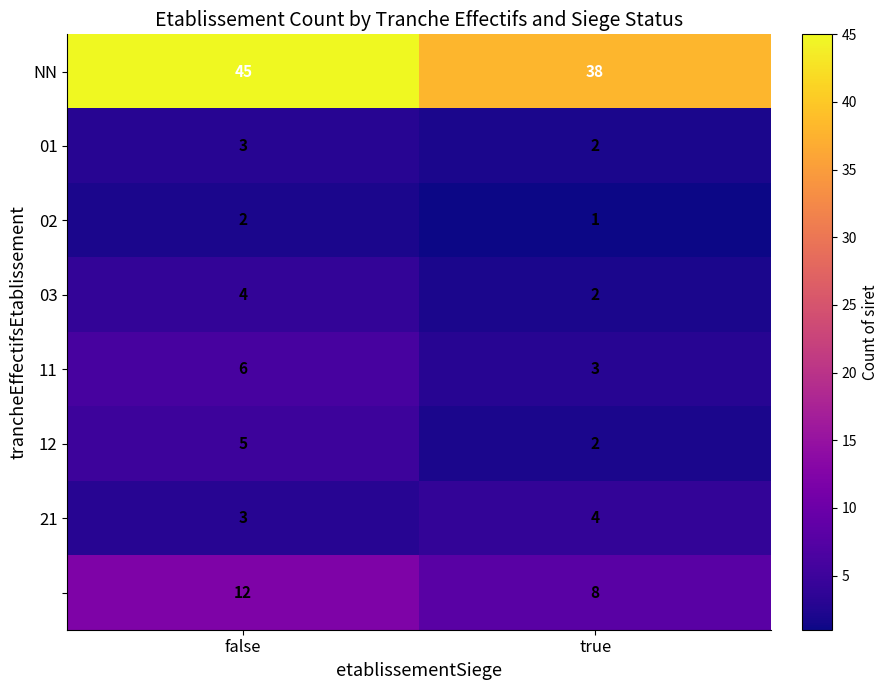

At which category is the sum across all series the highest?

false